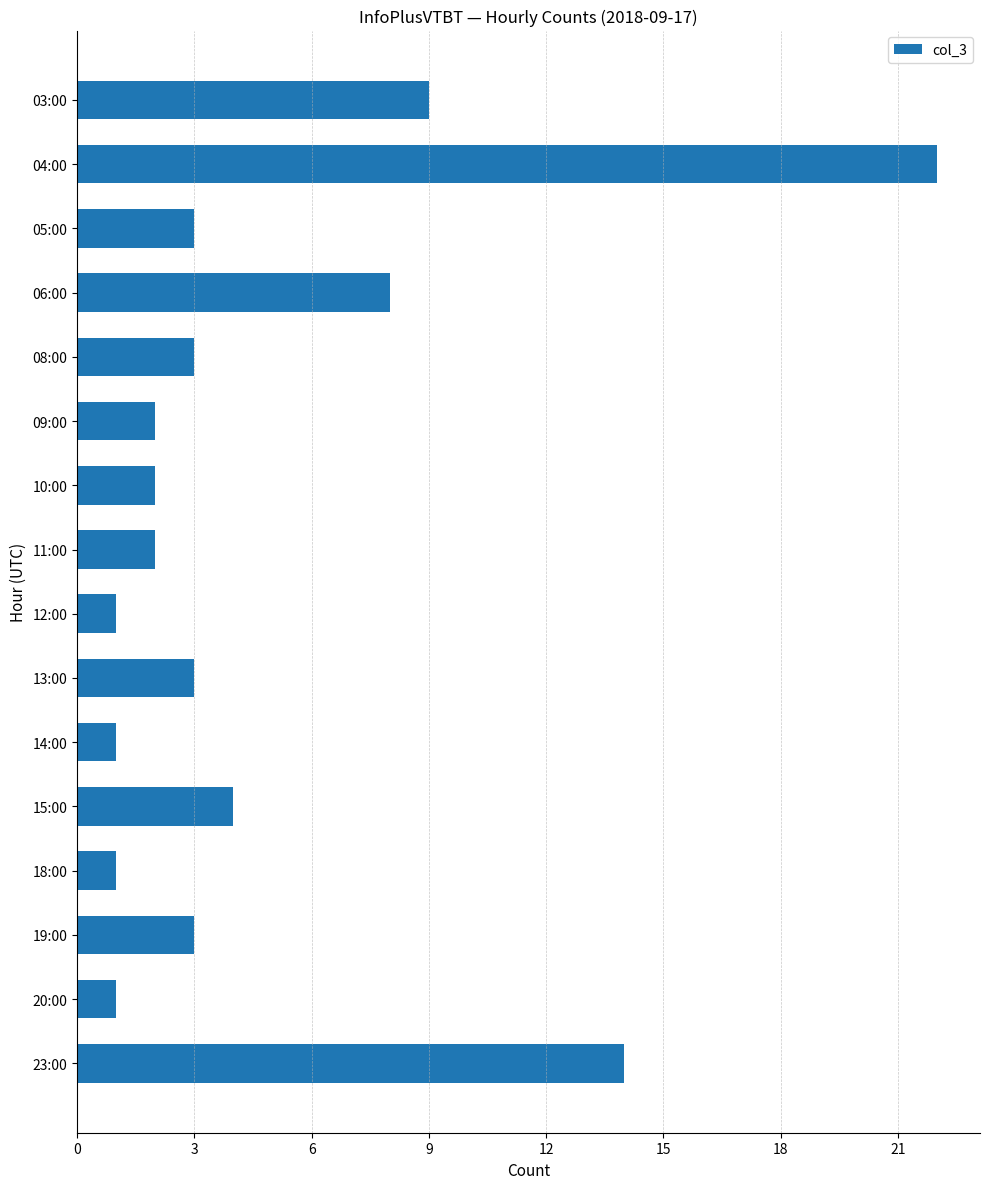

How many bars are there in total?

16